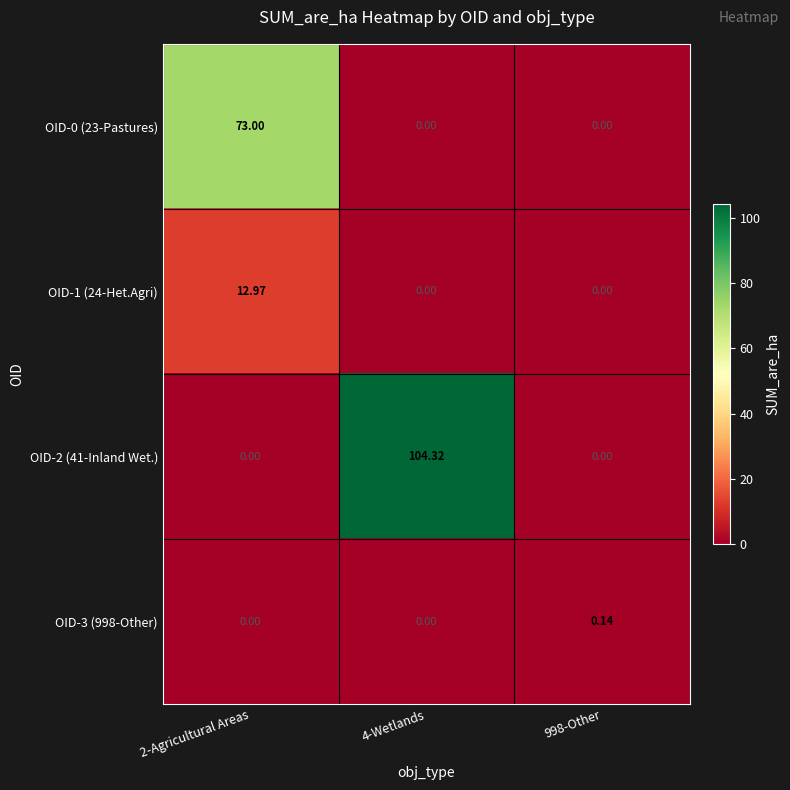

Rank the series by their maximum value, from highest to lowest.

OID-2 (41-Inland Wet.), OID-0 (23-Pastures), OID-1 (24-Het.Agri), OID-3 (998-Other)